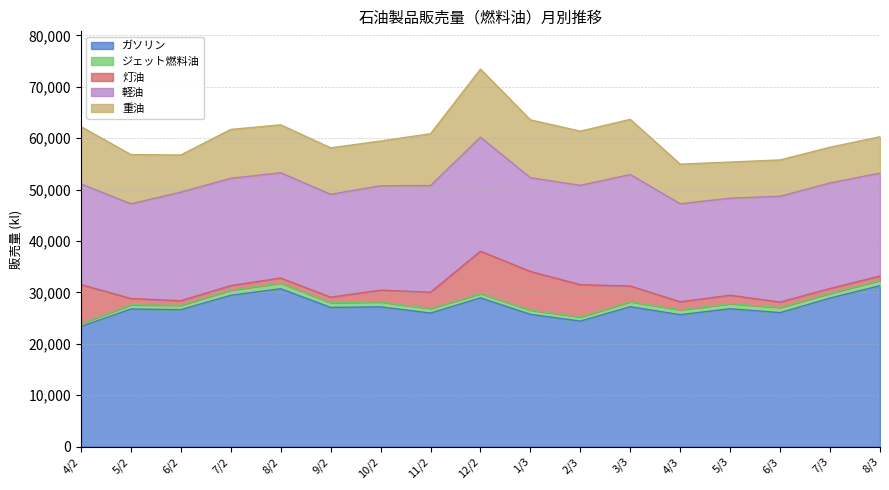

How many values in the ガソリン series are below 26819?

8